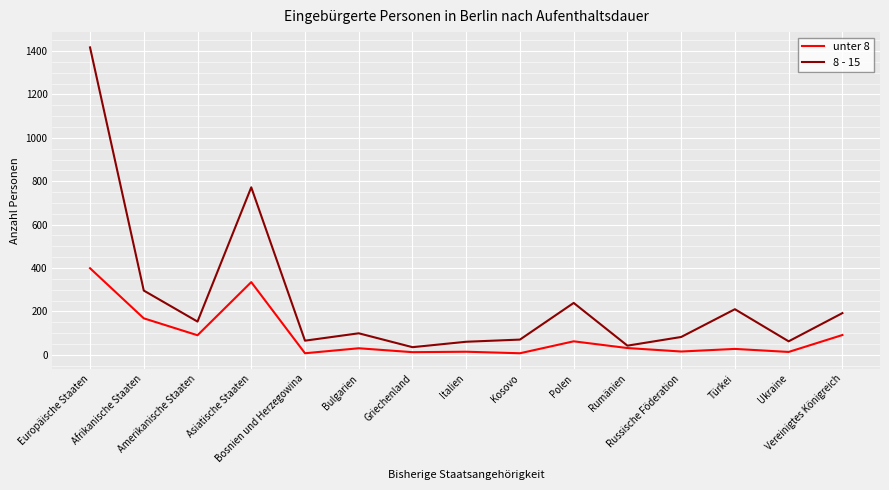

What is the greatest value displayed?

1417